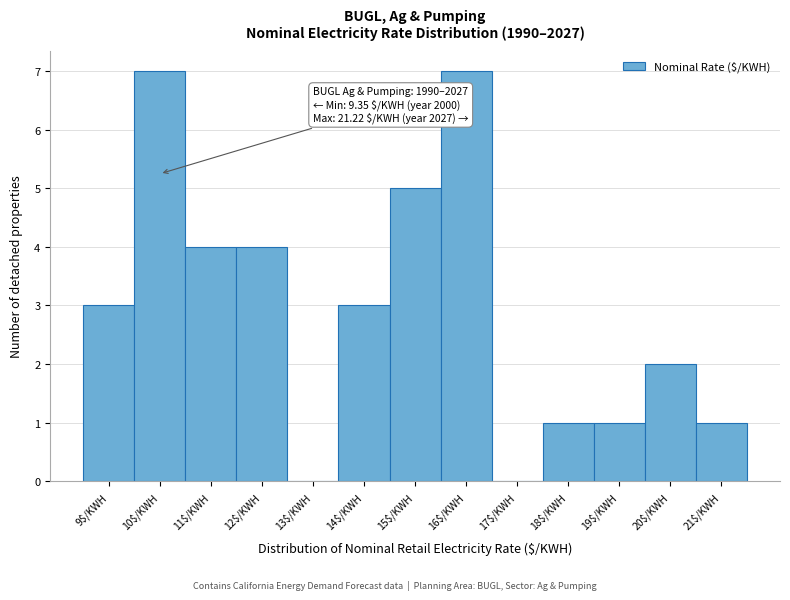

What is the sum of all values?

38